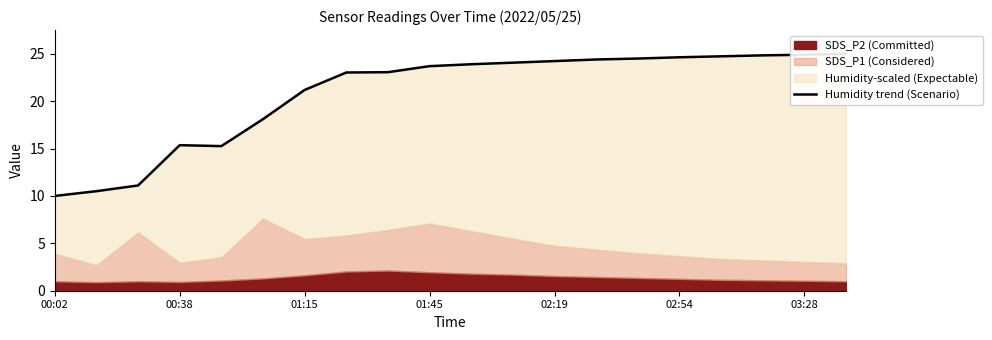

At which label does the data first exceed 23?

7